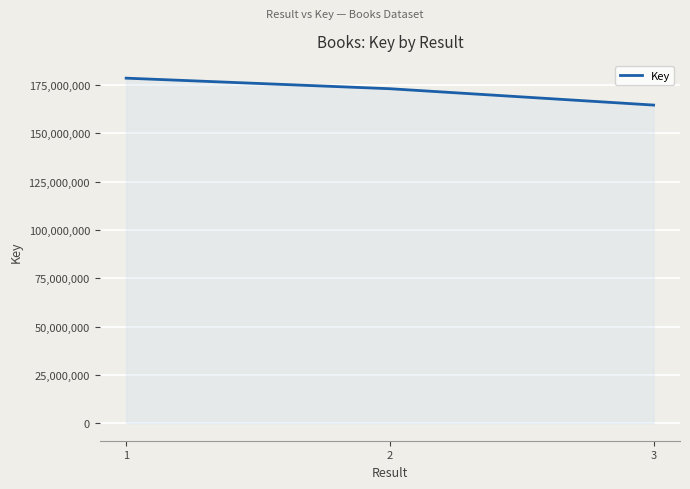

True or false: the data shows 164669697 at 3.

True